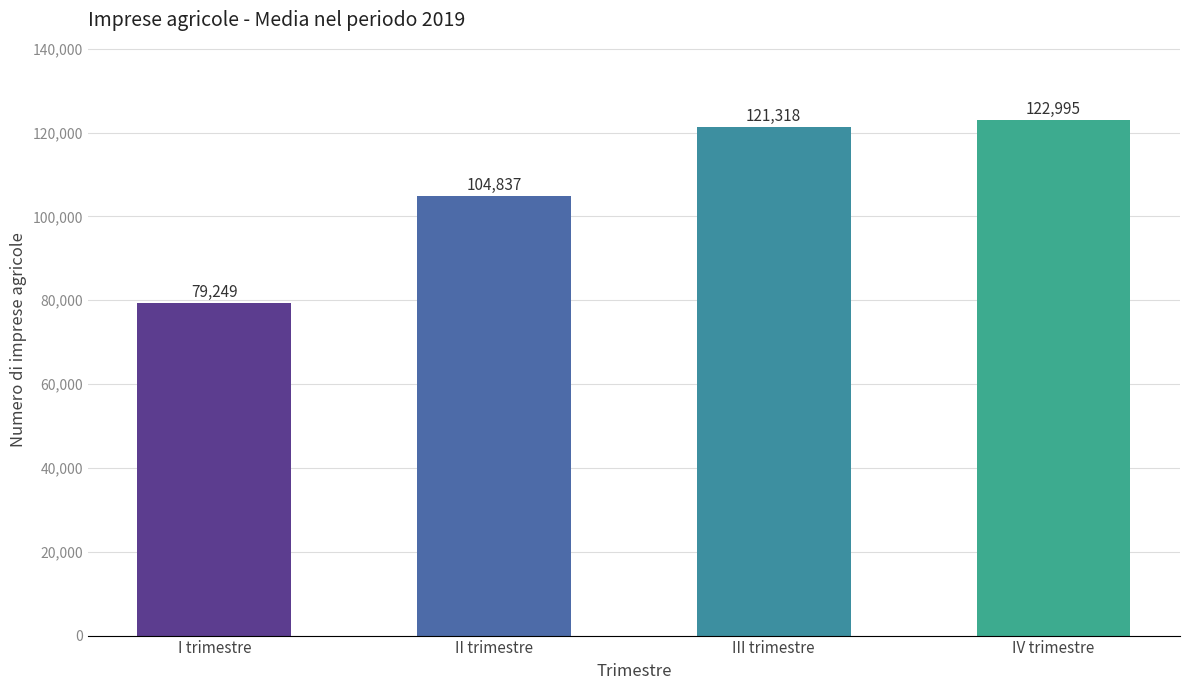

What is the change in value from I trimestre to II trimestre?

+25588